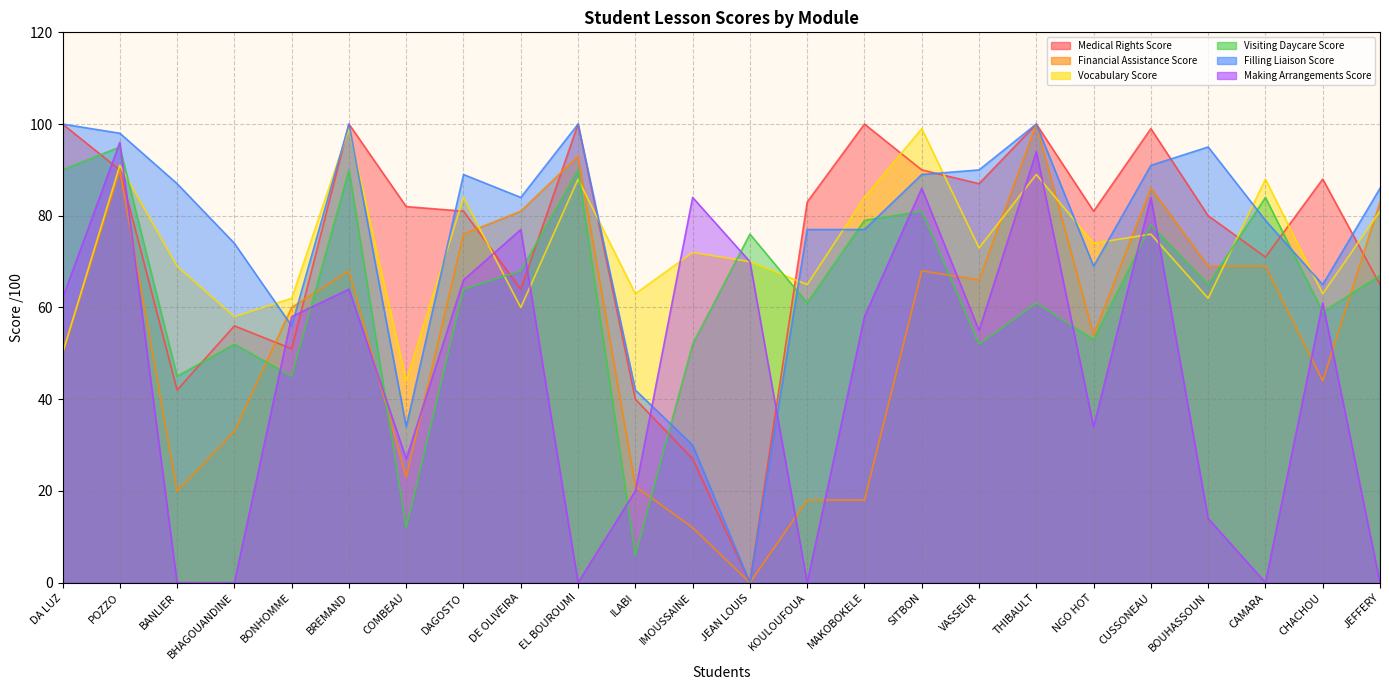

True or false: note lecon Visiting Daycare and note lecon Looking For Financial cross at least once.

True